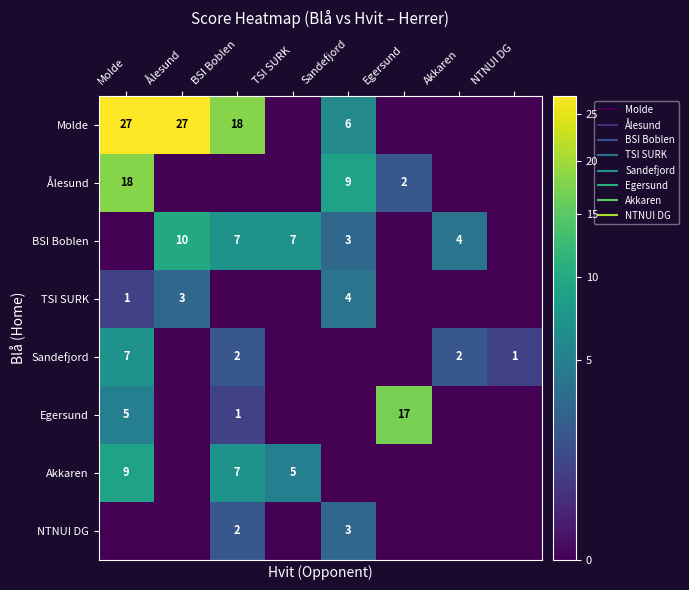

Which series has the largest total across all categories?

Molde